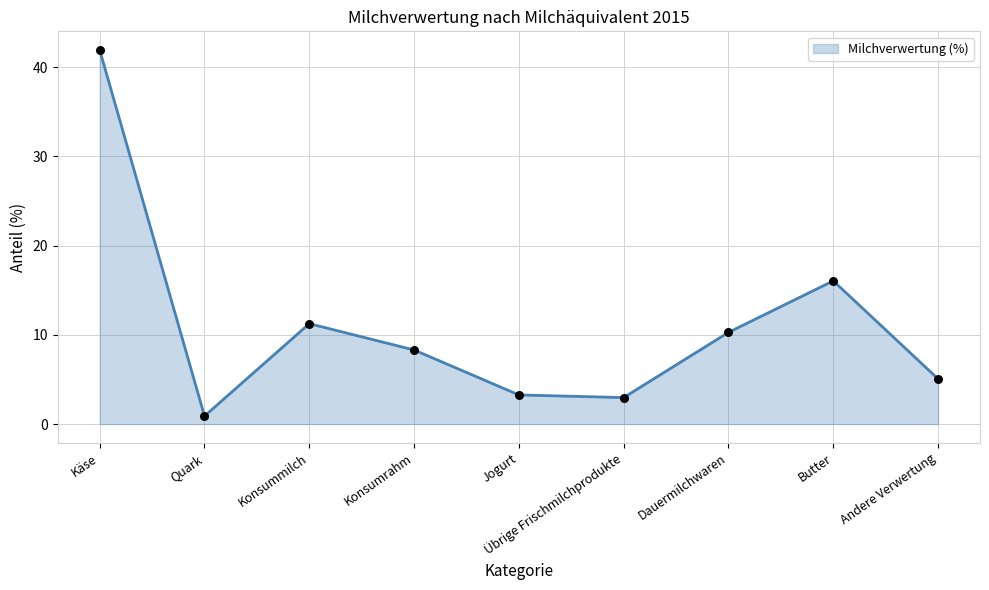

Approximately how many times larger is the value at Übrige Frischmilchprodukte compared to Käse?

0.1